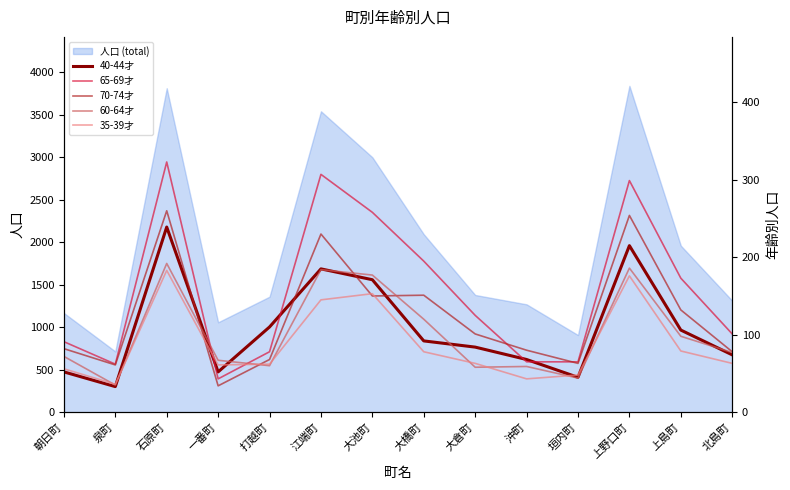

True or false: 60-64才 and 65-69才 cross at least once.

True